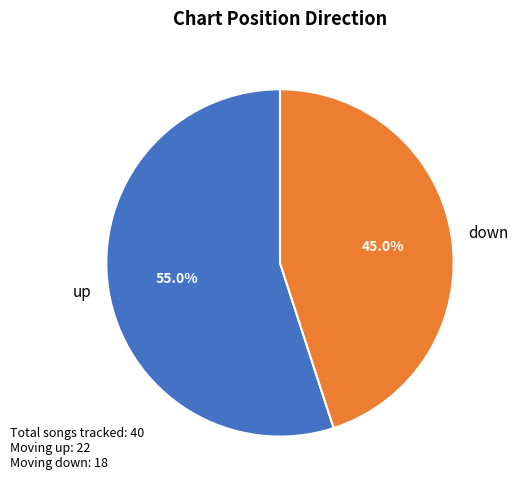

Rank the categories by value from highest to lowest.

up, down